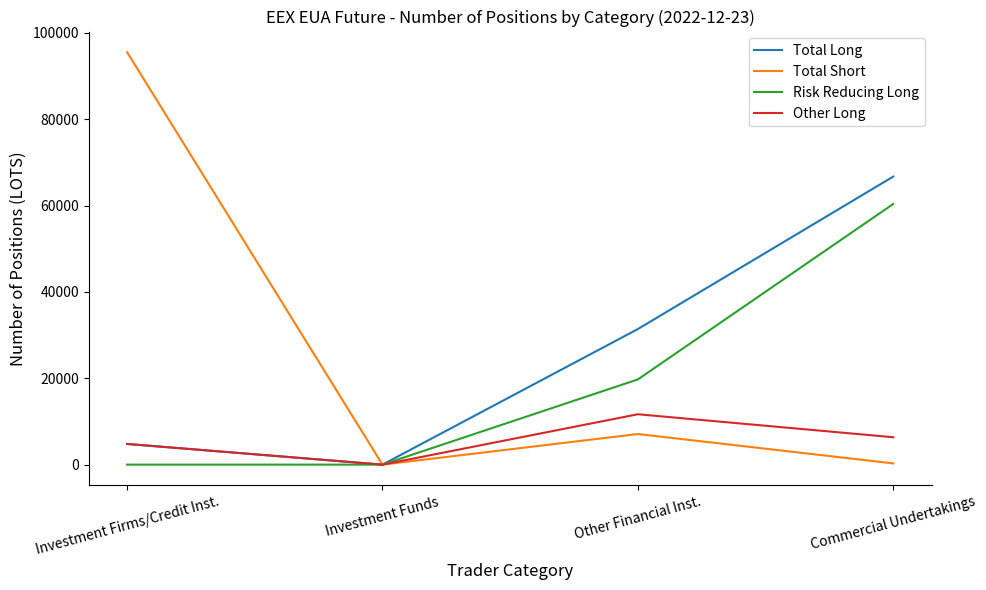

How many lines are shown in the chart?

4